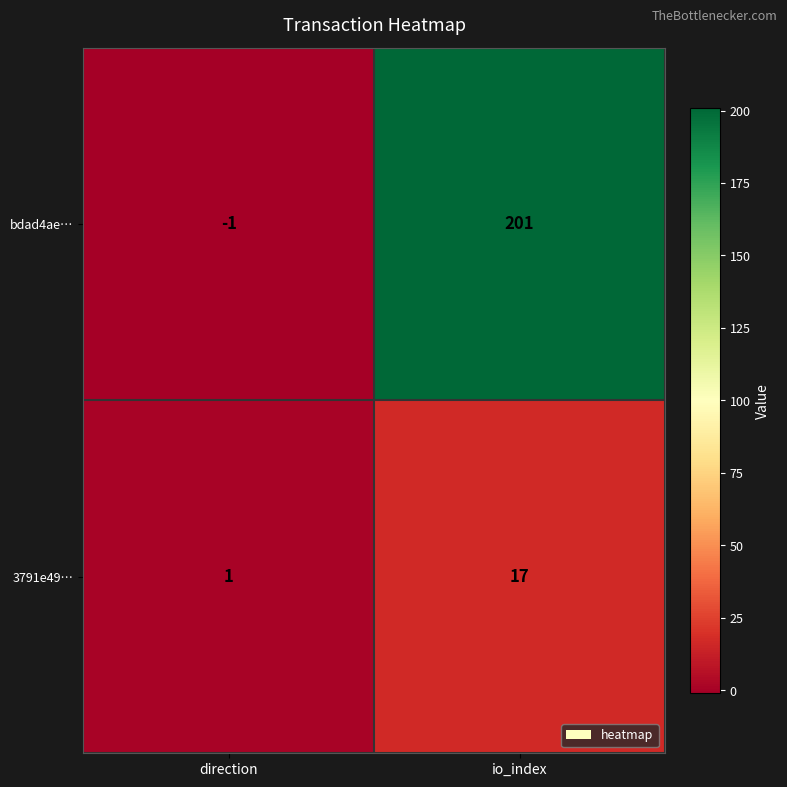

What is the maximum value shown in the chart?

201